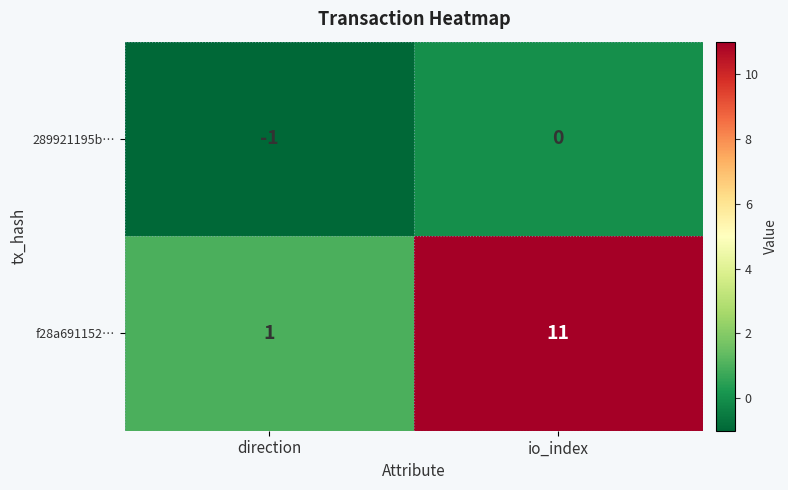

What is the average value of the f28a691152… series?

6